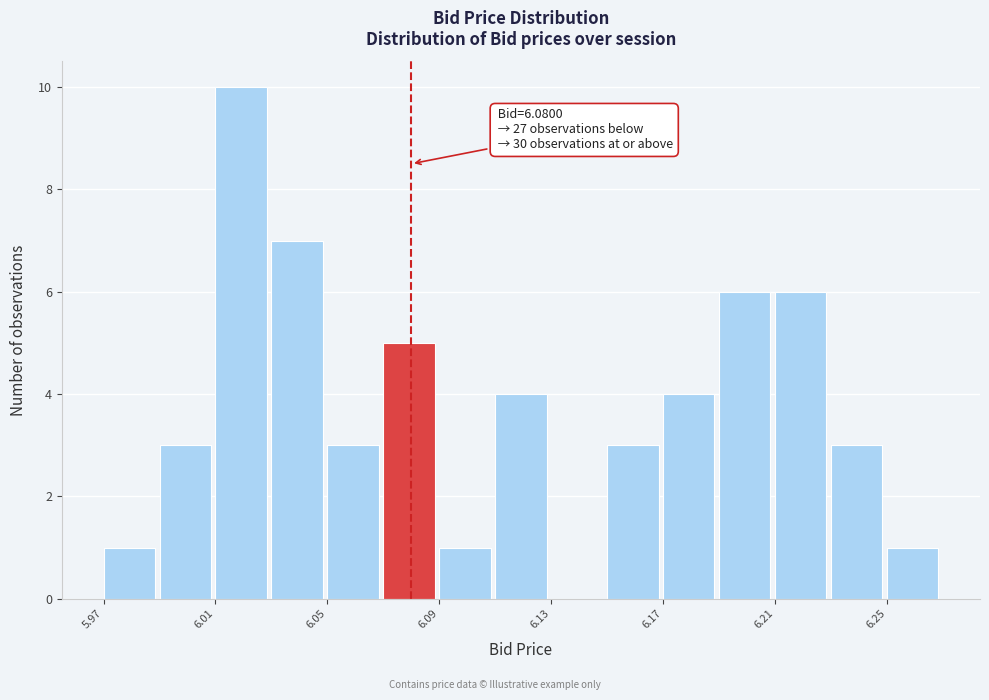

Which range on the x-axis has the tallest bar?

6.01 to 6.03